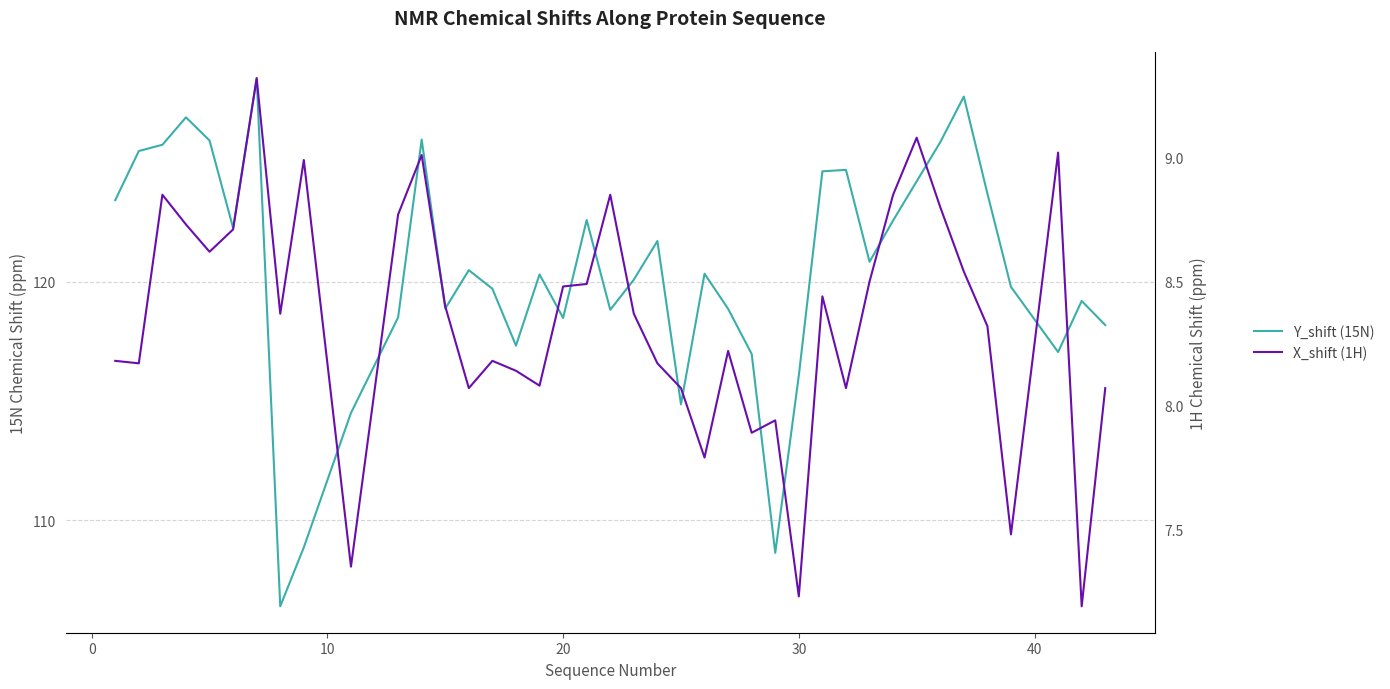

True or false: X_shift (1H) has more than 0 points higher than both neighbors.

True